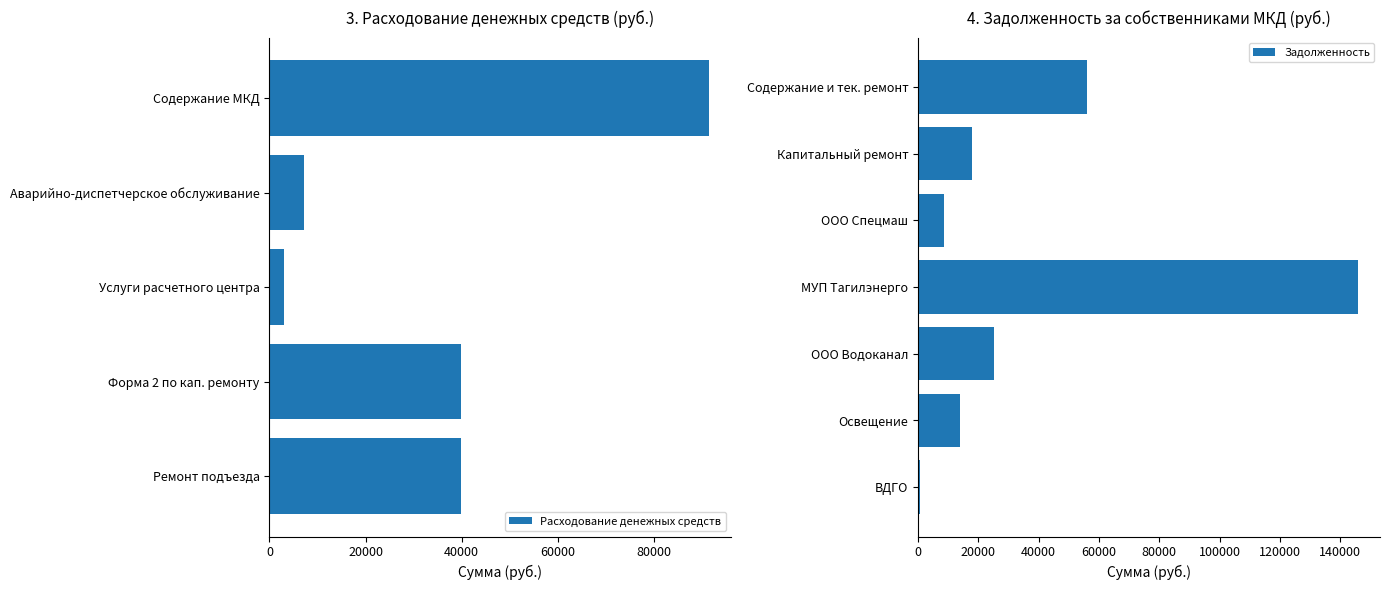

What is the difference between the second highest and minimum values in the Расходование денежных средств series?

36773.5